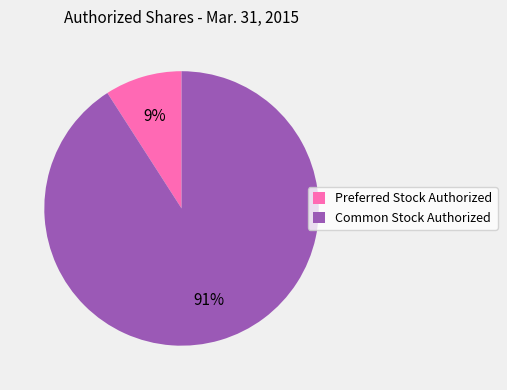

Rank the categories by value from highest to lowest.

Common Stock Authorized, Preferred Stock Authorized